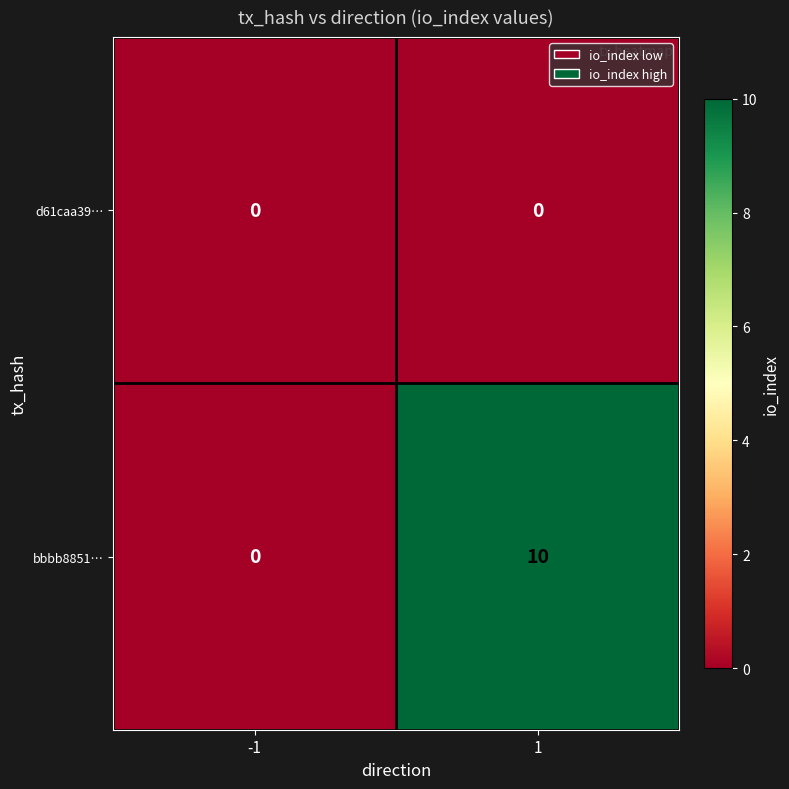

Reading left to right, list all the values displayed in this chart.

d61caa39…: 0	0
bbbb8851…: 0	10